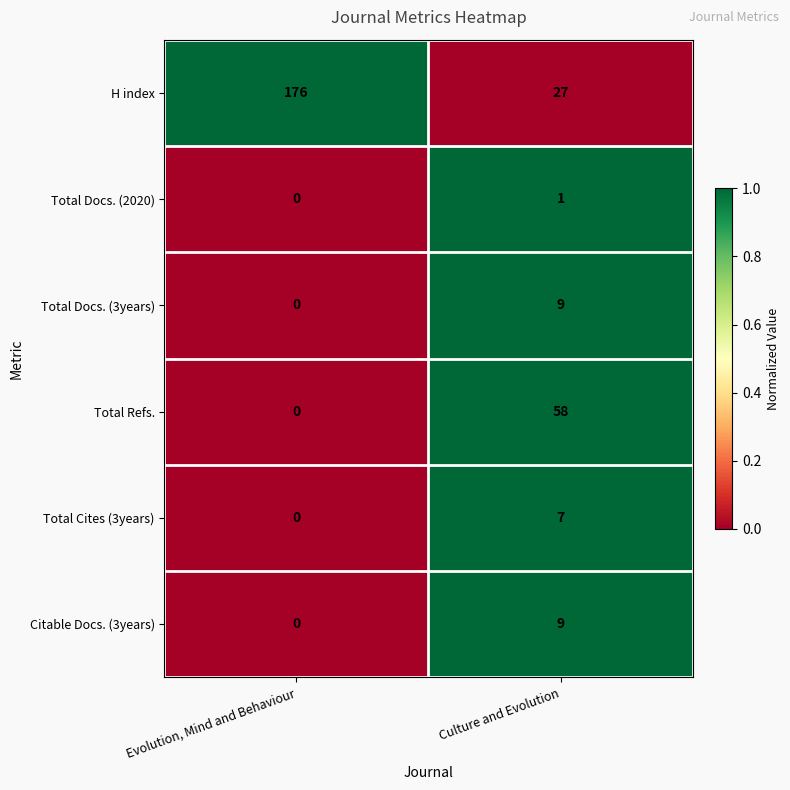

Which label corresponds to the largest value in the chart?

Evolution, Mind and Behaviour